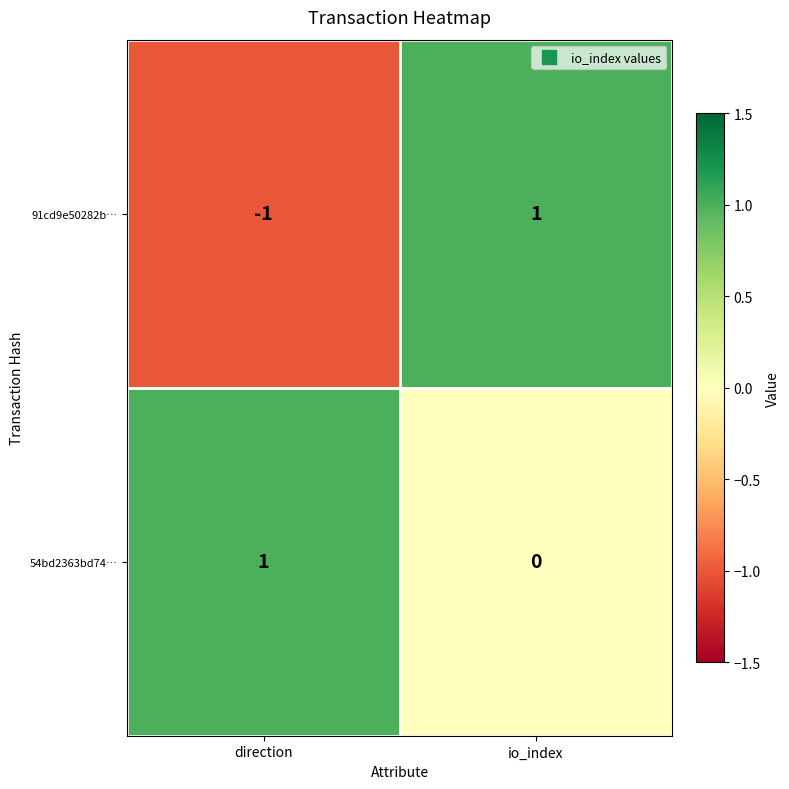

Reading left to right, what are all the values shown in this chart?

91cd9e50282b…: -1	1
54bd2363bd74…: 1	0